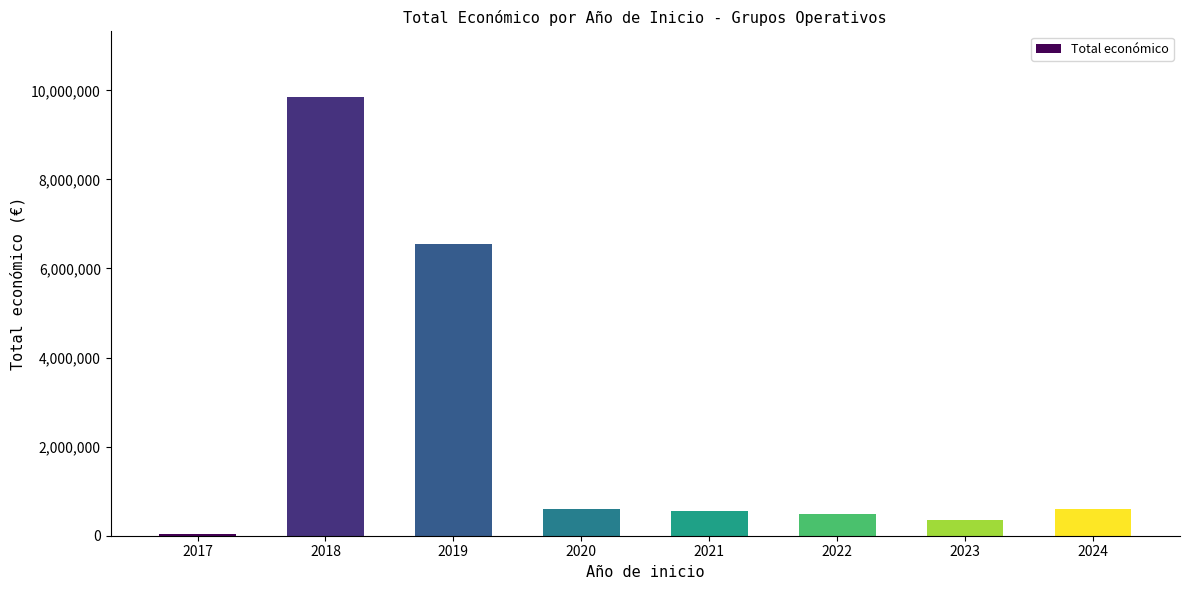

What is the change in value from 2018 to 2020?

-9247946